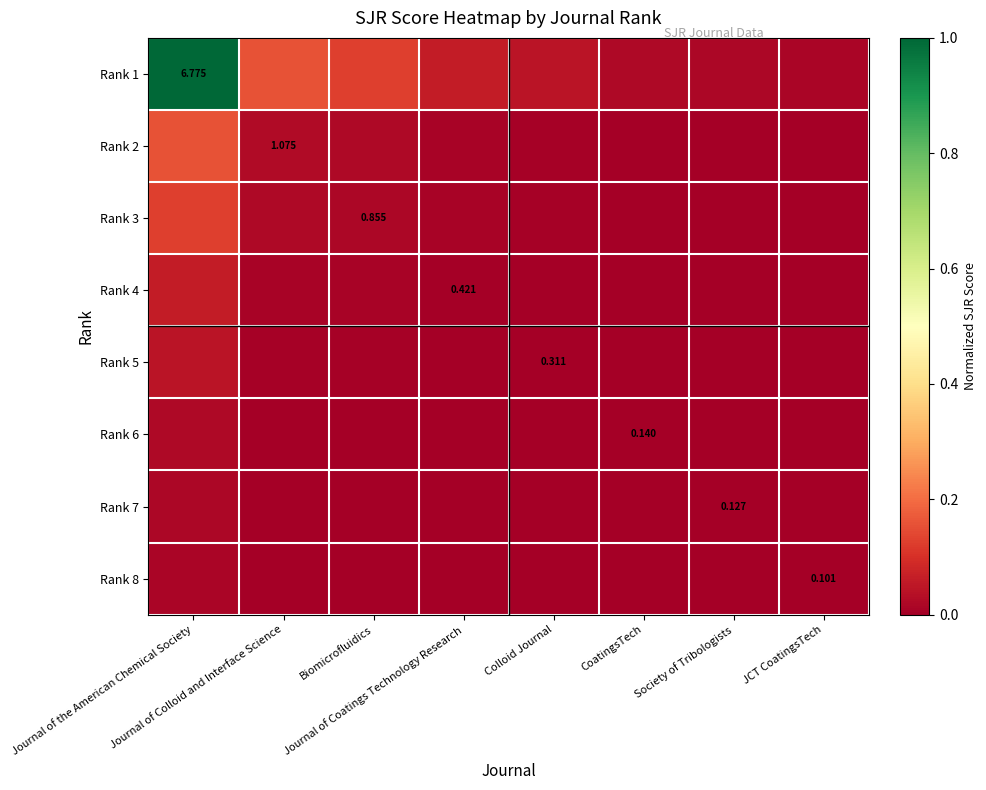

At which category is the sum across all series the highest?

Journal of the American Chemical Society